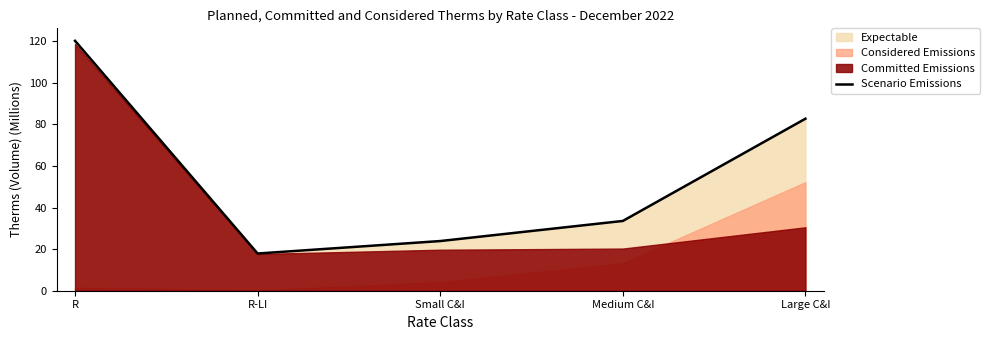

Reading left to right, transcribe all the data shown in this chart.

R=120.1	R-LI=17.9	Small C&I=23.9	Medium C&I=33.5	Large C&I=82.7